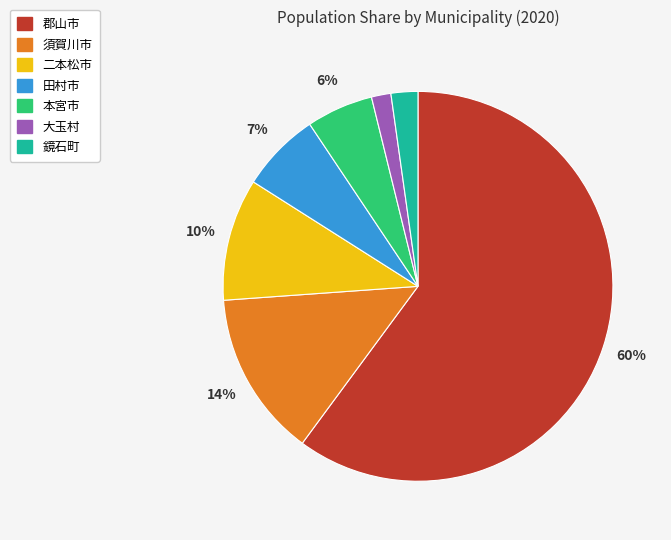

To the nearest percent, what percentage of the pie is 須賀川市?

14%